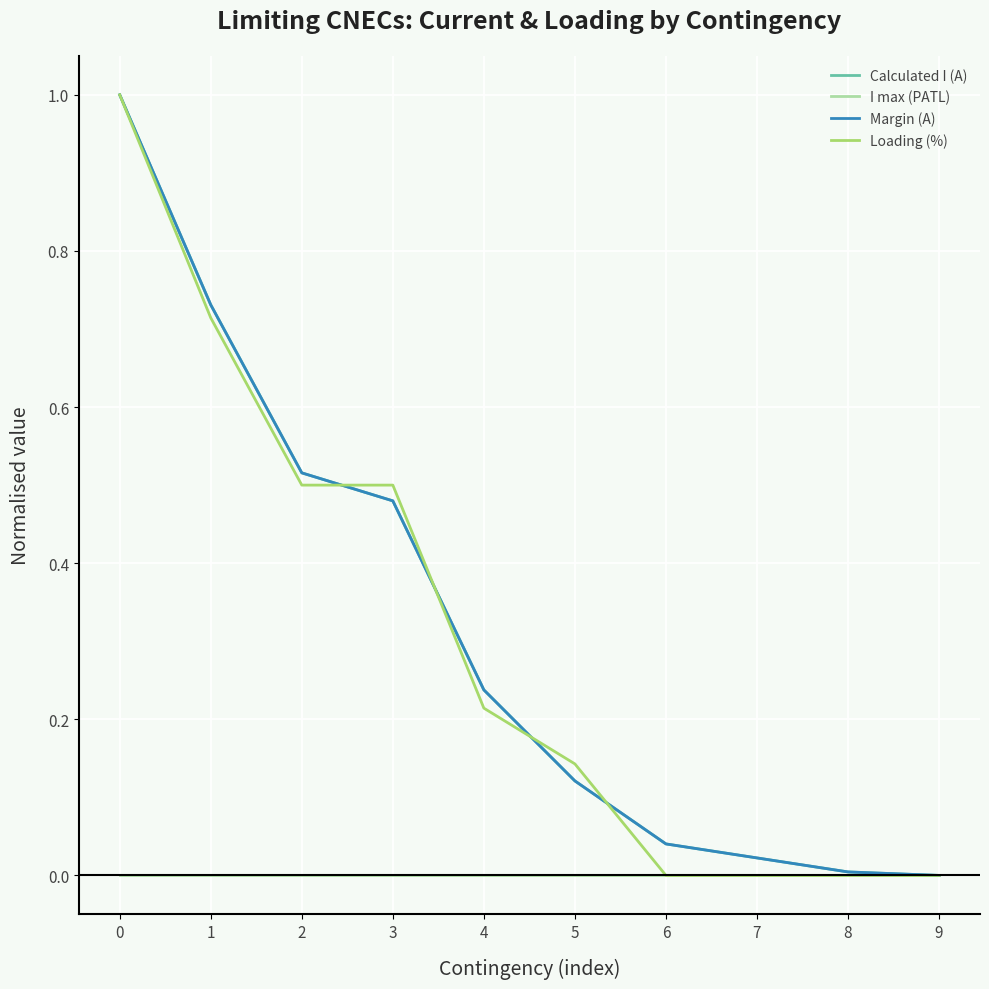

Is this an area chart (filled region under the line)?

No